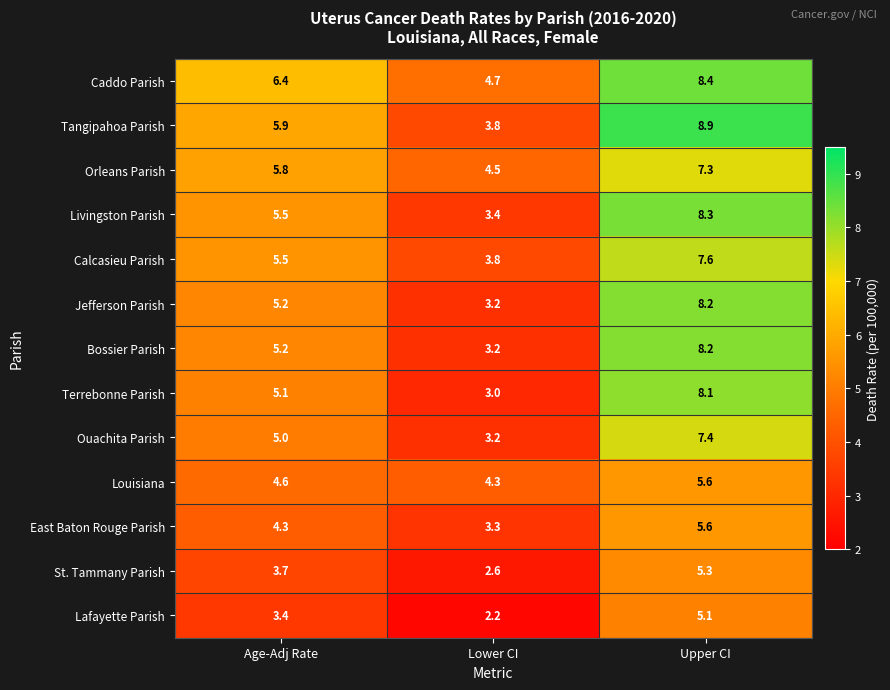

Count the number of categories in the chart.

3